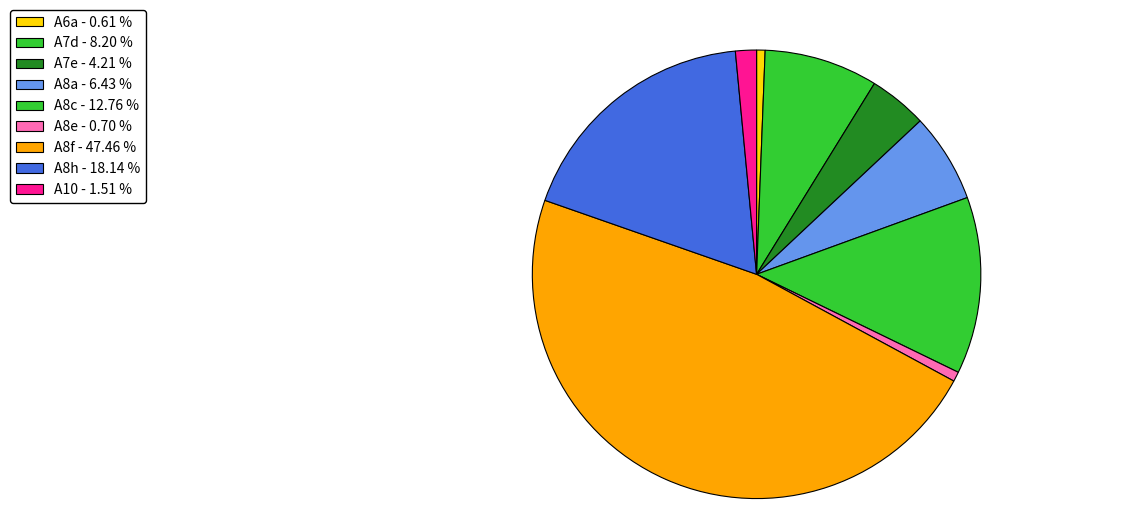

To the nearest percent, what is the combined percentage of A8a and A7d?

15%